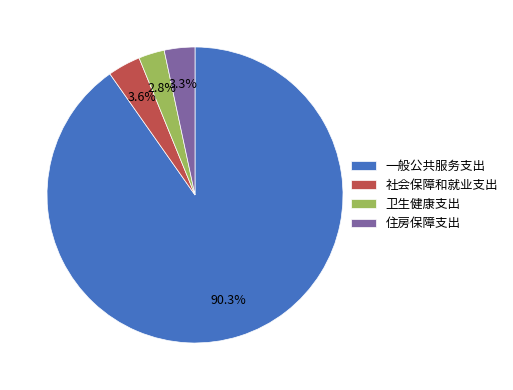

What percentage is the 一般公共服务支出 slice, to the nearest percent?

90%